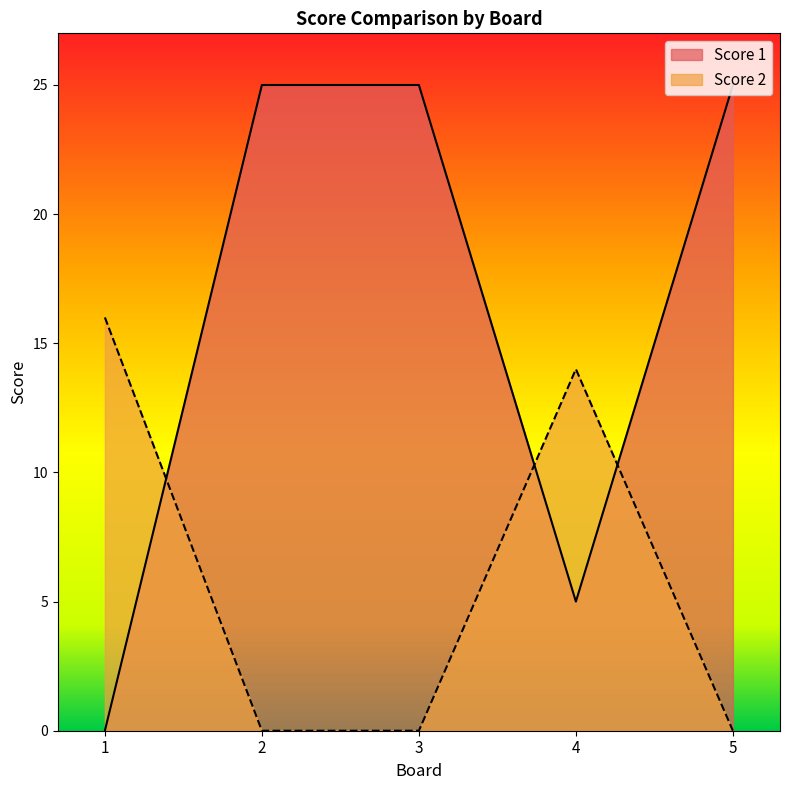

How many interior local peaks does the Score 2 series have?

1